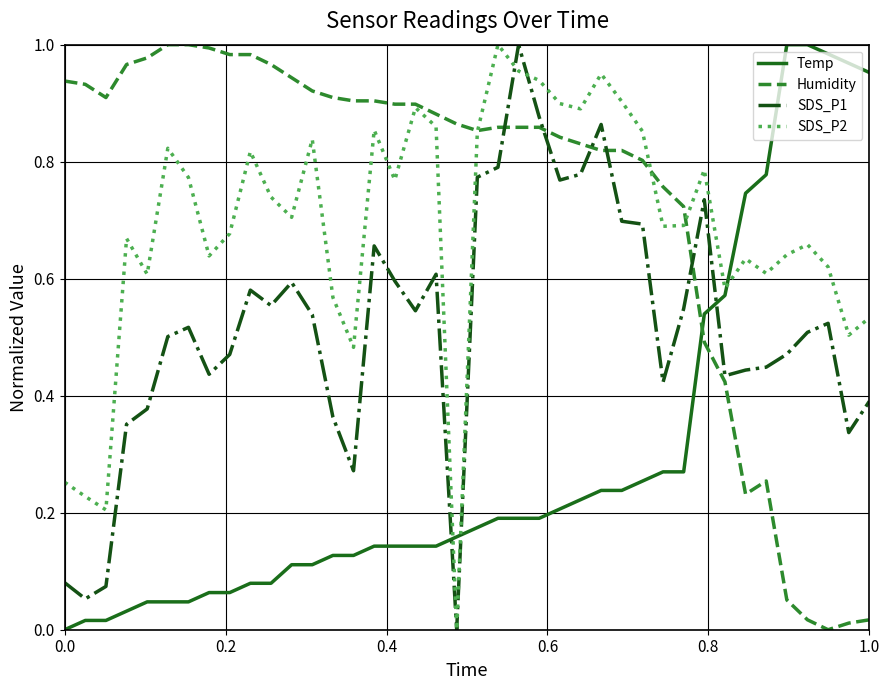

What is the sum of all Temp values?

11.7